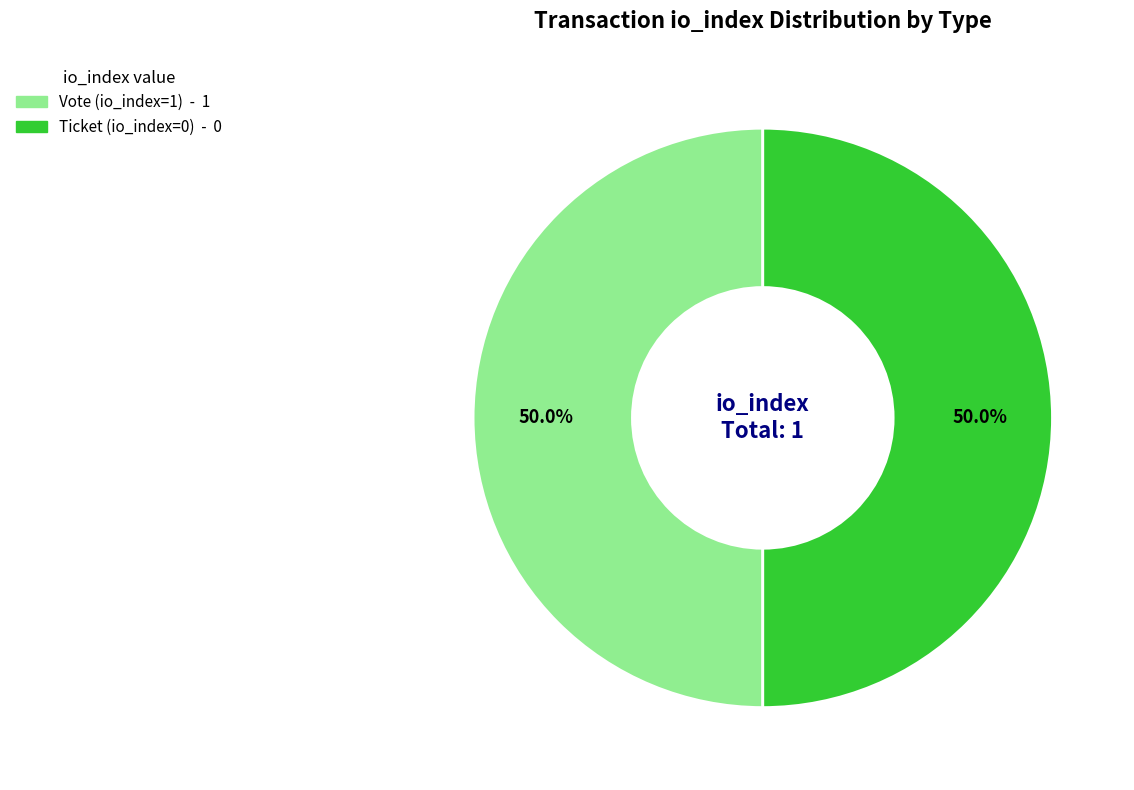

Combined, do Ticket (io_index=0) and Vote (io_index=1) account for over 50%?

Yes